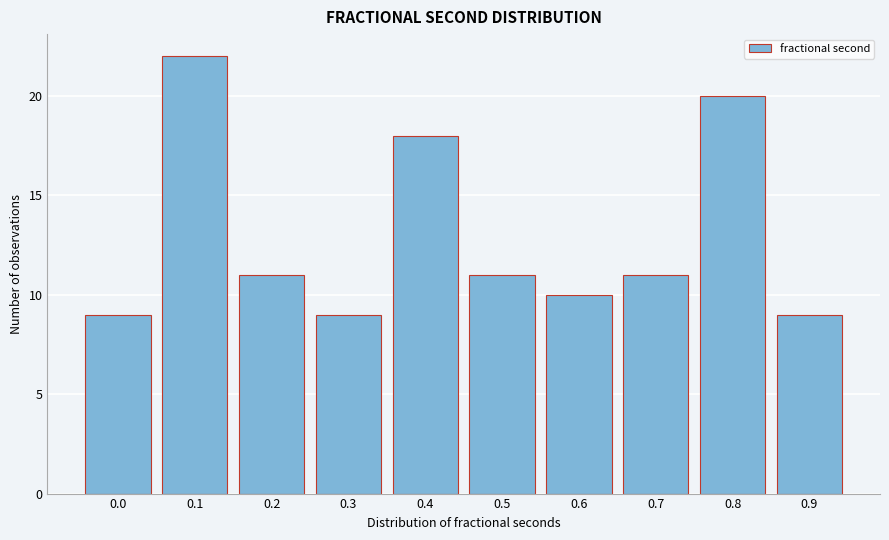

Reading left to right, transcribe all the data shown in this chart.

0.0=9	0.1=22	0.2=11	0.3=9	0.4=18	0.5=11	0.6=10	0.7=11	0.8=20	0.9=9